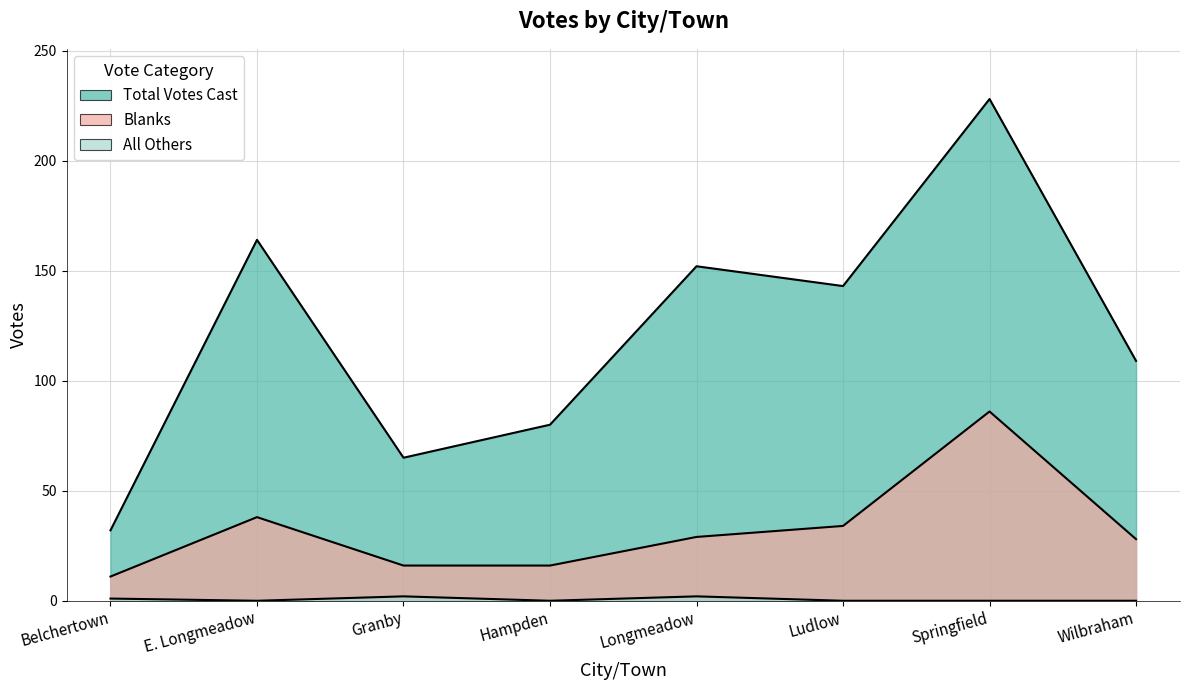

Where is Total Votes Cast nearest to the value 130?

Ludlow